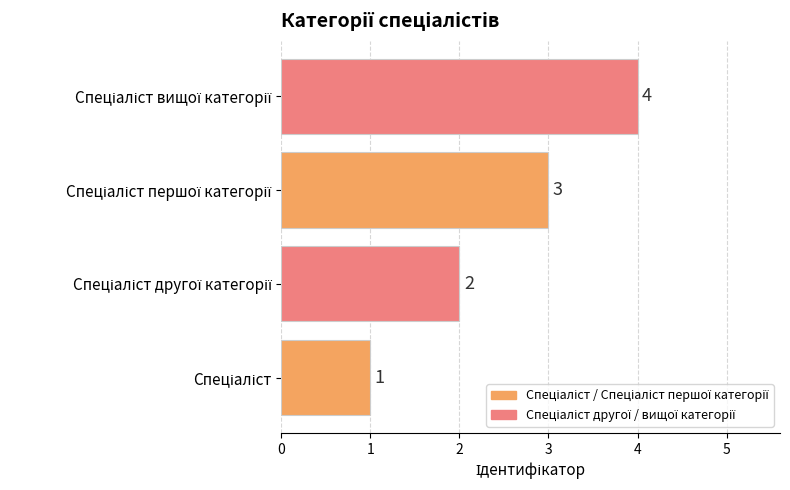

Does the chart contain any negative values?

No